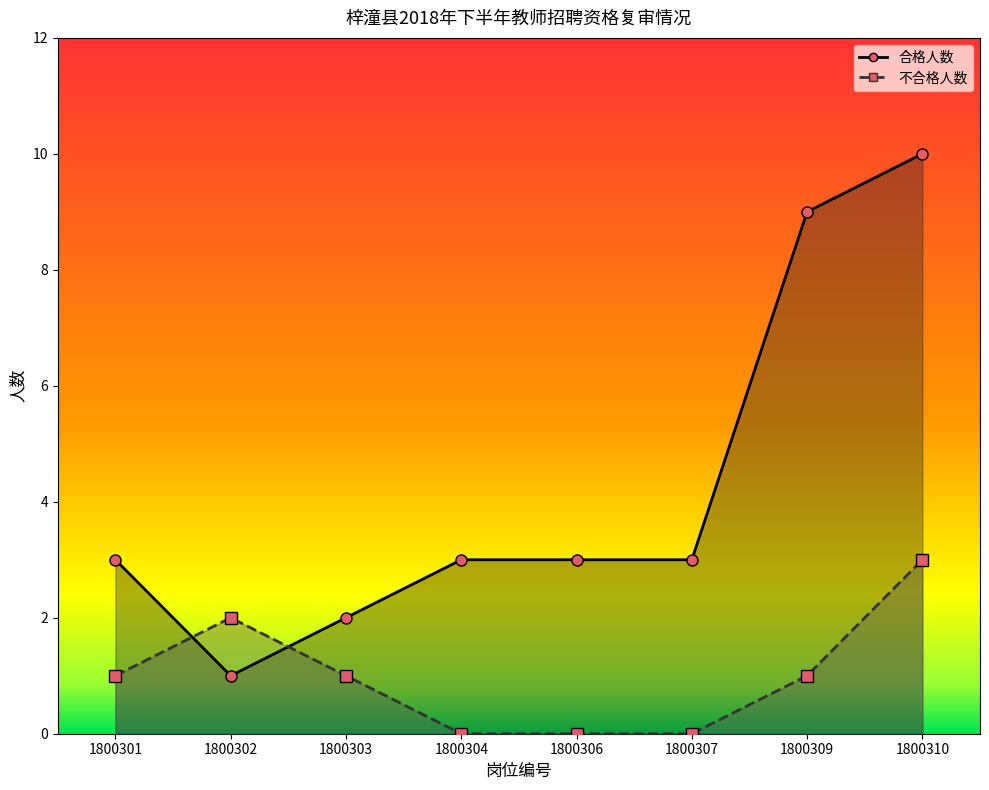

The value of 合格人数_line at 1800310 is 13. True or false?

False